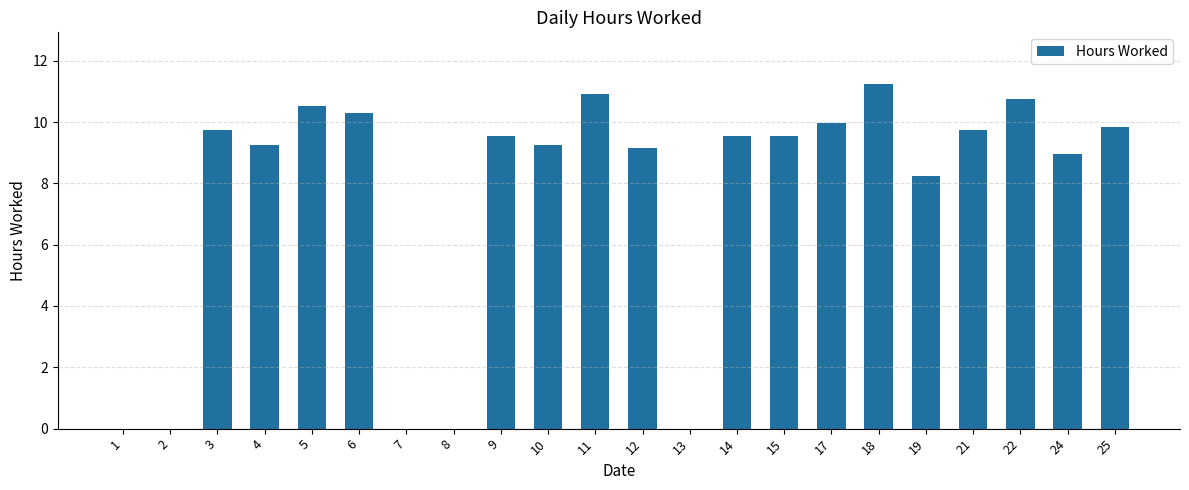

Which label corresponds to the largest value in the chart?

18